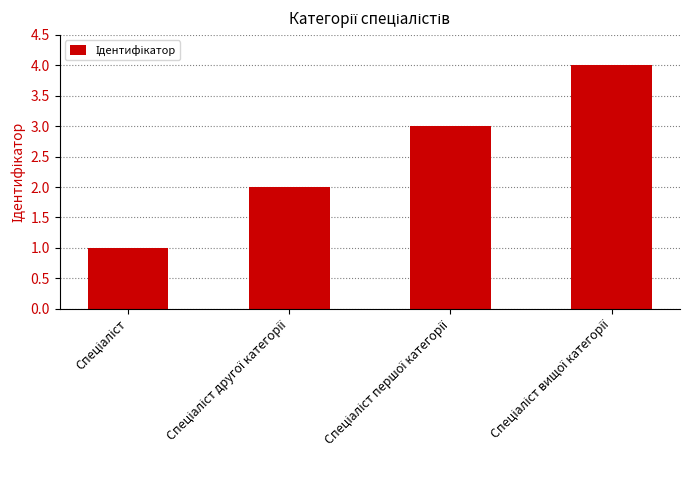

What is the difference between the maximum and minimum values?

3